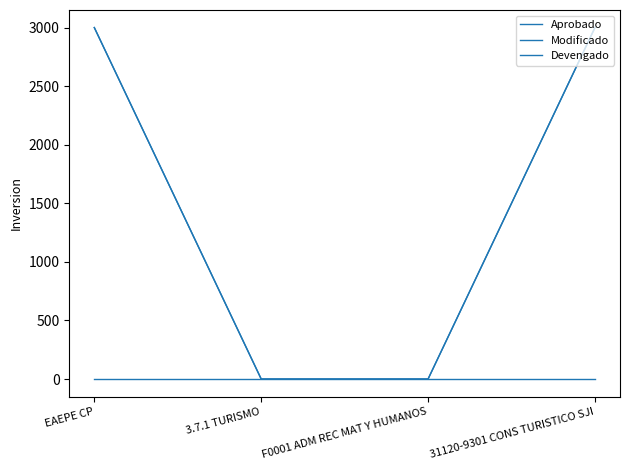

How many lines are shown in the chart?

3